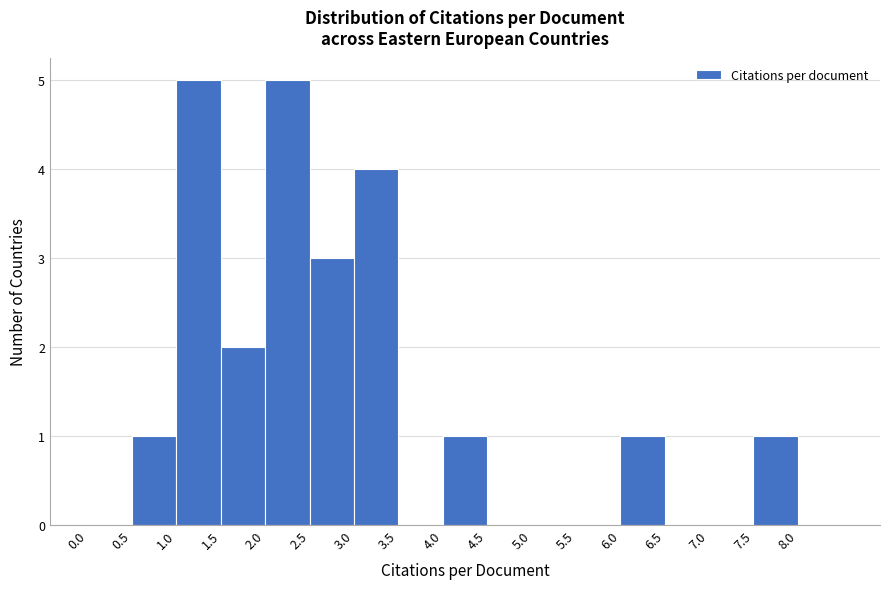

Reading left to right, list every bar in this chart as the range it spans on the x-axis followed by its height. The values are not printed on the chart, so give them approximately, as read against the axis.

0.0 to 0.5: 0
0.5 to 1.0: 1
1.0 to 1.5: 5
1.5 to 2.0: 2
2.0 to 2.5: 5
2.5 to 3.0: 3
3.0 to 3.5: 4
3.5 to 4.0: 0
4.0 to 4.5: 1
4.5 to 5.0: 0
5.0 to 5.5: 0
5.5 to 6.0: 0
6.0 to 6.5: 1
6.5 to 7.0: 0
7.0 to 7.5: 0
7.5 to 8.0: 1
8.0 to 8.5: 0